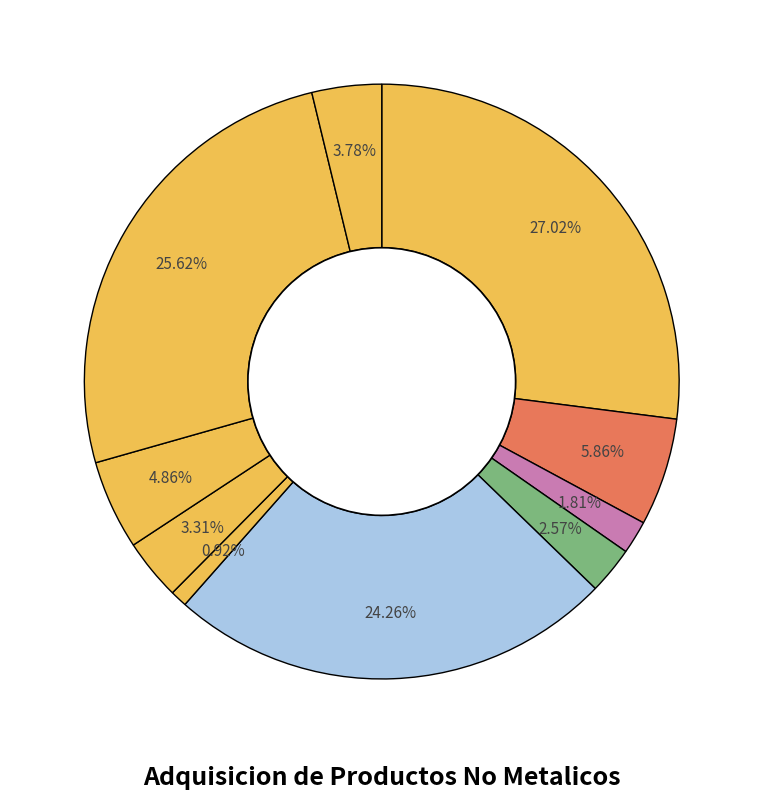

Count the number of slices in the pie.

10